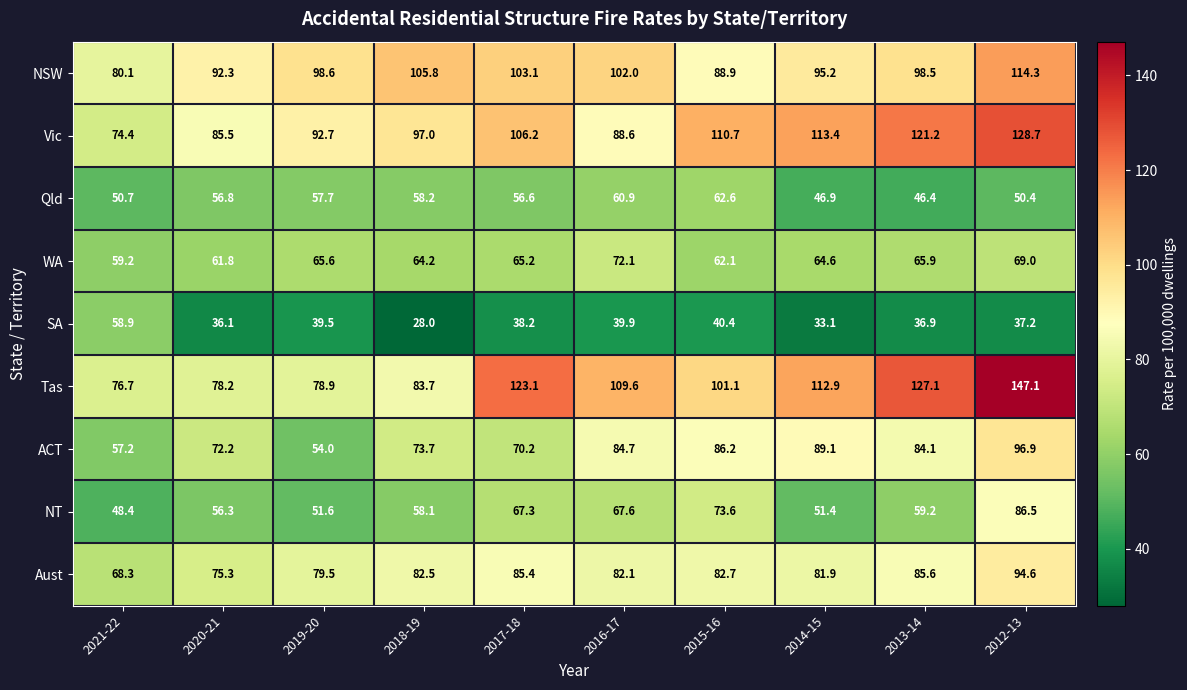

List the series in order of their peak value, lowest first.

SA, Qld, WA, NT, Aust, ACT, NSW, Vic, Tas